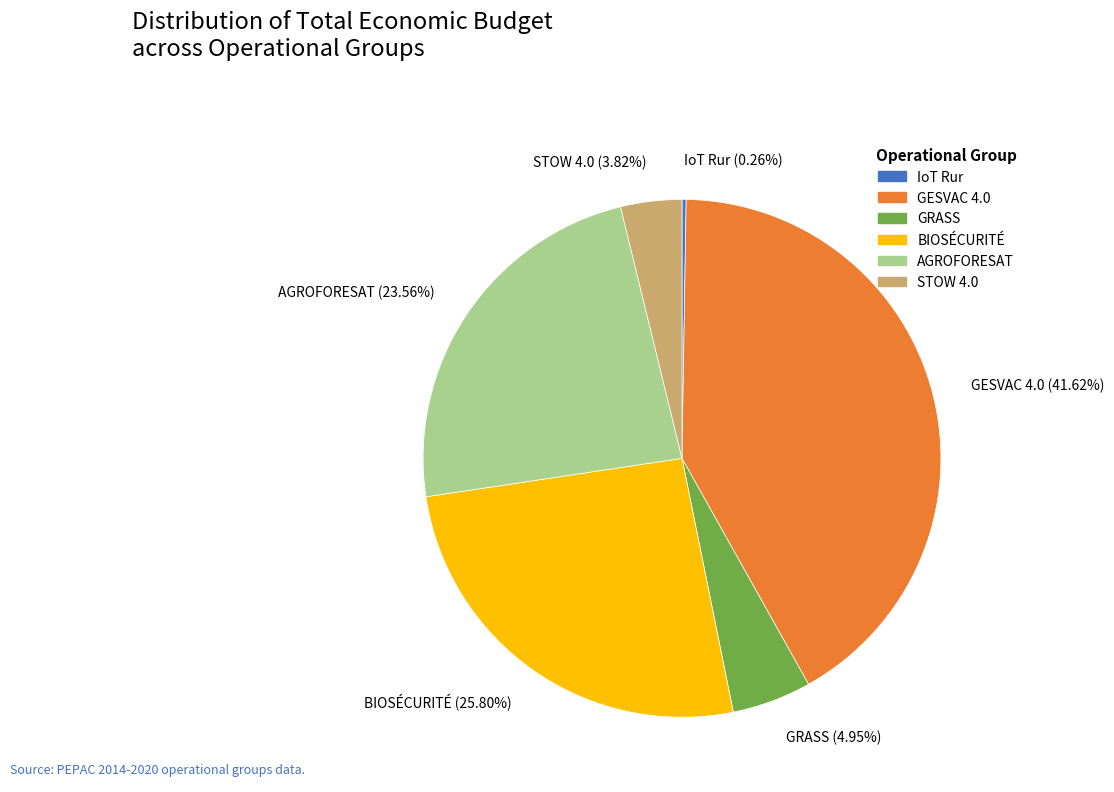

What is the ratio of the value at BIOSÉCURITÉ (25.80%) to the value at STOW 4.0 (3.82%)?

6.8